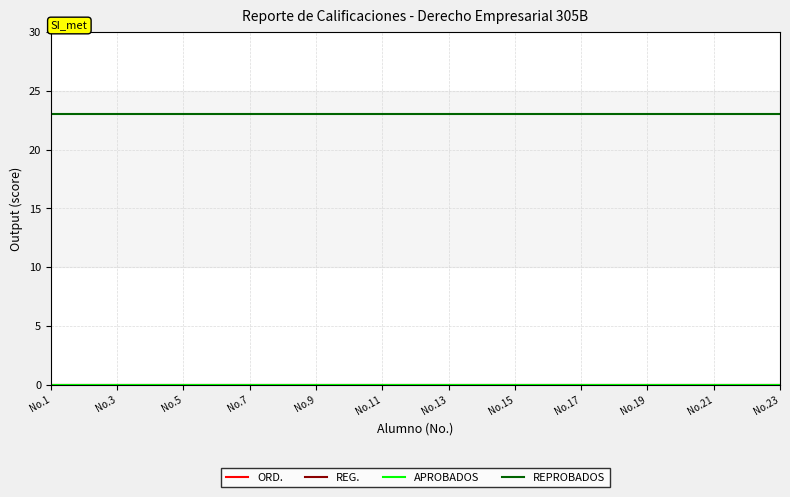

Reading right to left, what are all the values shown in this chart?

ORD.: 0	0	0	0	0	0	0	0	0	0	0	0	0	0	0	0	0	0	0	0	0	0	0
REG.: 0	0	0	0	0	0	0	0	0	0	0	0	0	0	0	0	0	0	0	0	0	0	0
APROBADOS: 0	0	0	0	0	0	0	0	0	0	0	0	0	0	0	0	0	0	0	0	0	0	0
REPROBADOS: 23	23	23	23	23	23	23	23	23	23	23	23	23	23	23	23	23	23	23	23	23	23	23